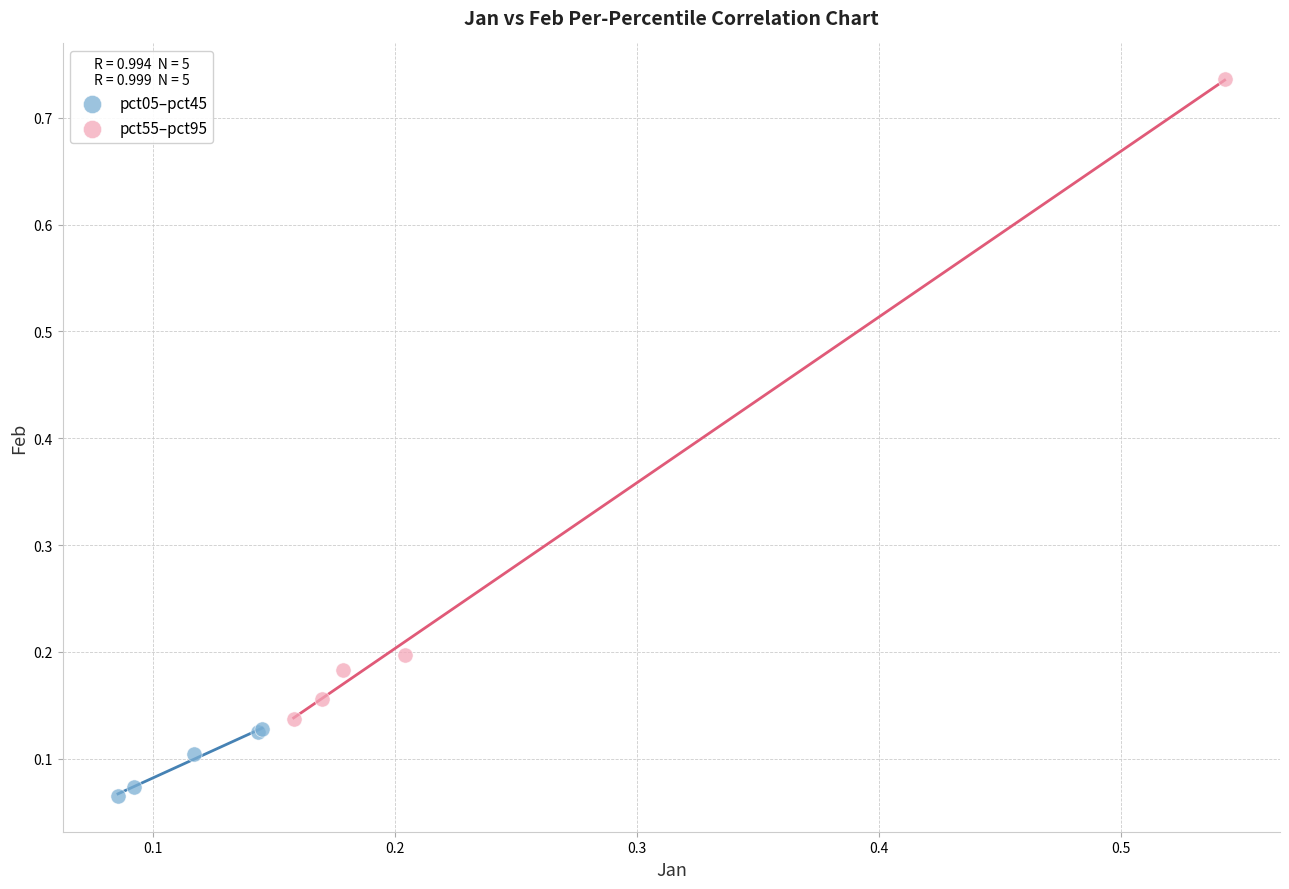

Which series has the largest Y range (max minus min)?

pct55–pct95